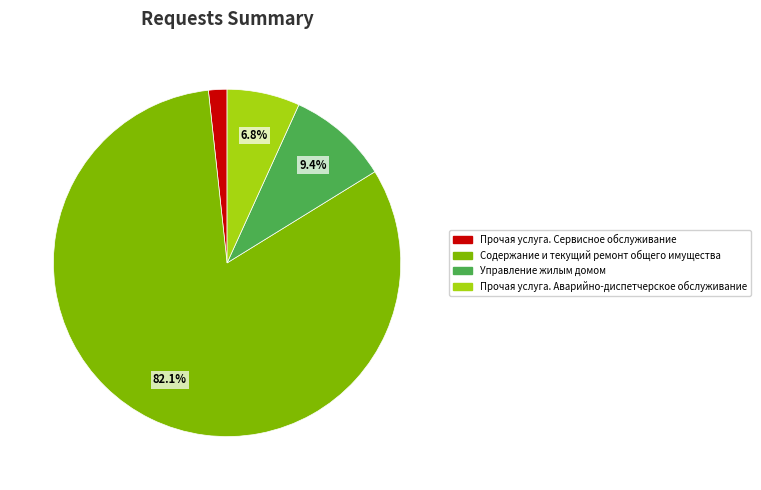

Rank the categories by value from highest to lowest.

Содержание и текущий ремонт общего имущества, Управление жилым домом, Прочая услуга. Аварийно-диспетчерское обслуживание, Прочая услуга. Сервисное обслуживание